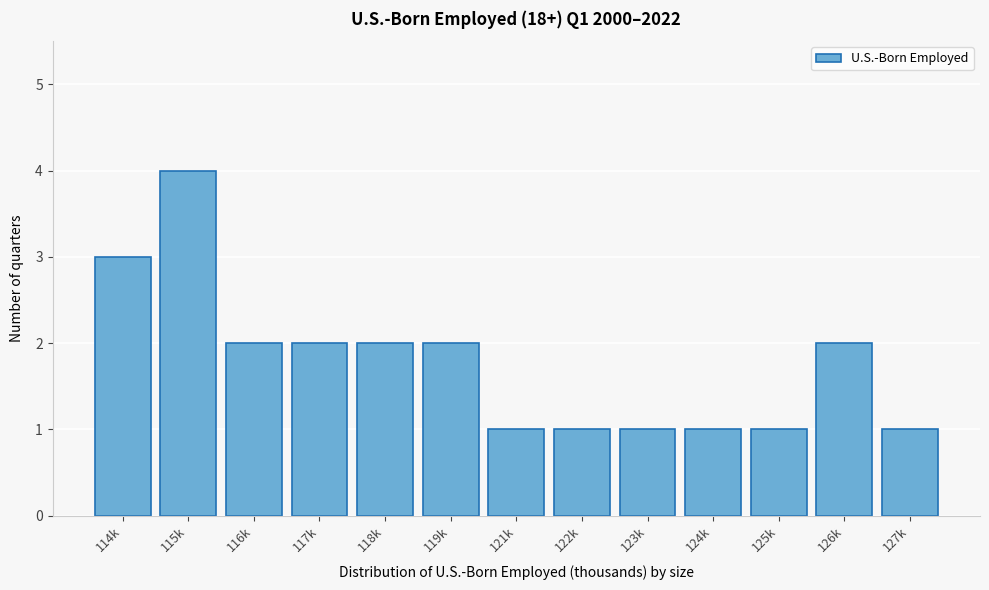

Reading left to right, transcribe all the data shown in this chart.

114k=3	115k=4	116k=2	117k=2	118k=2	119k=2	121k=1	122k=1	123k=1	124k=1	125k=1	126k=2	127k=1